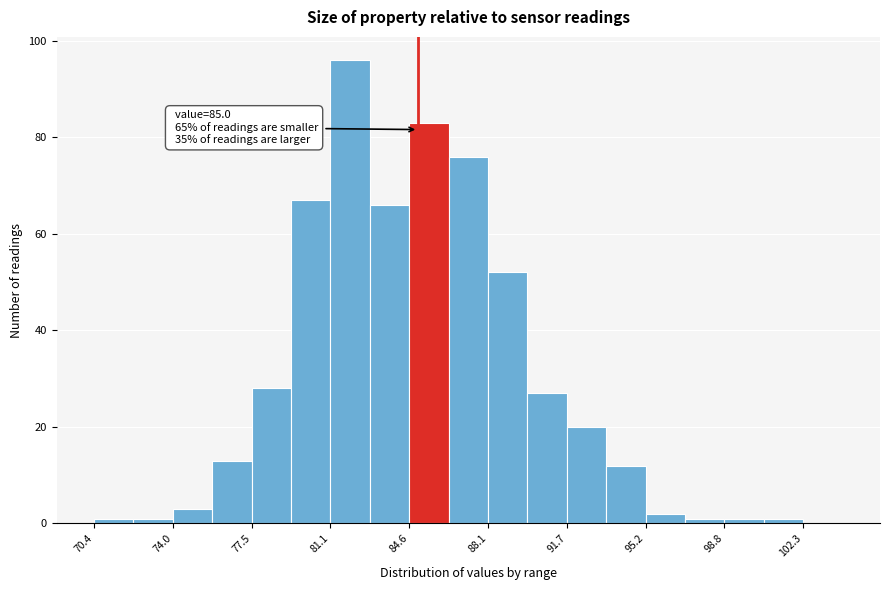

Around what value on the x-axis is the tallest bar? Give the approximate position of its centre, as read against the axis.

82.0